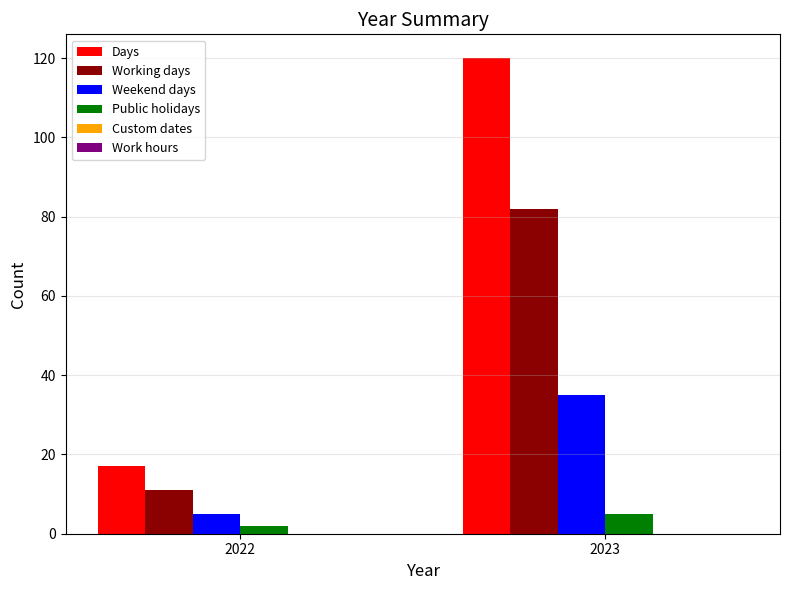

What is the difference between the highest and lowest values at 2022?

15